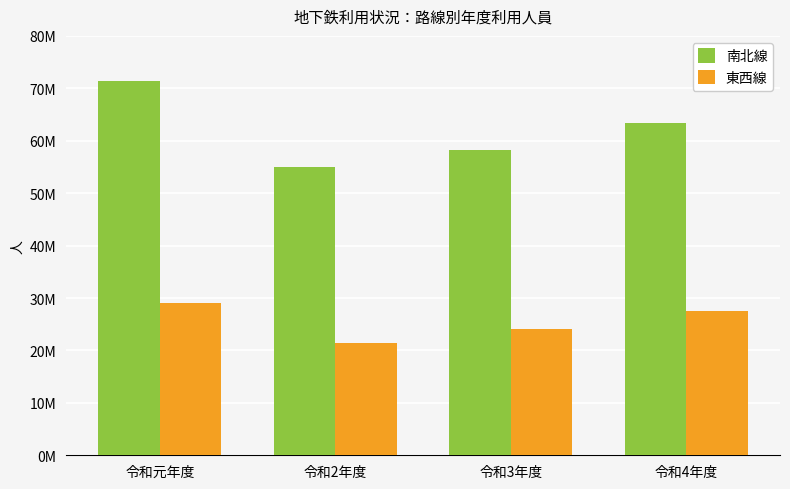

Rank the series by their maximum value, from lowest to highest.

東西線, 南北線